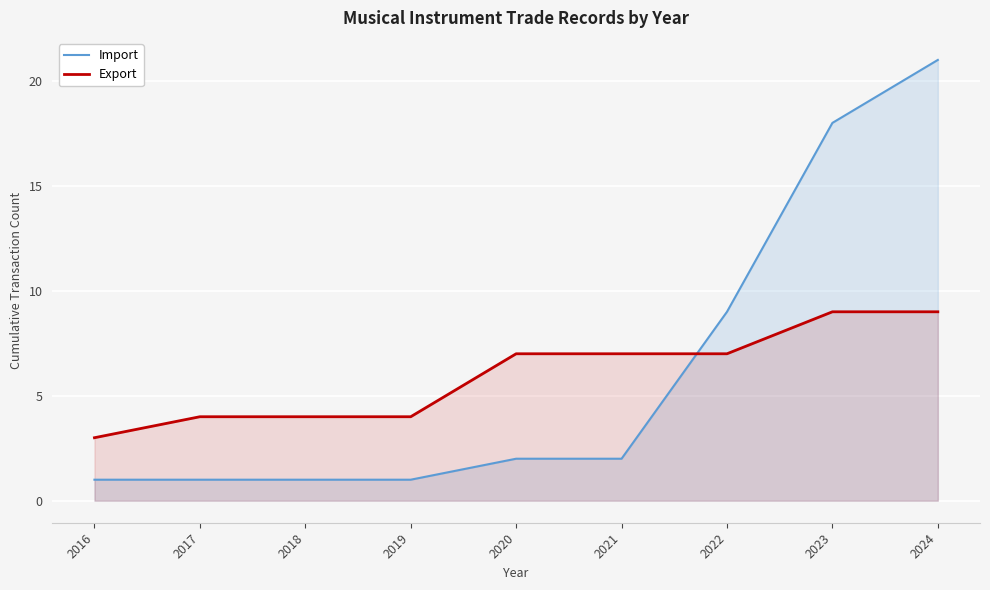

What is the sum of all Import values?

56